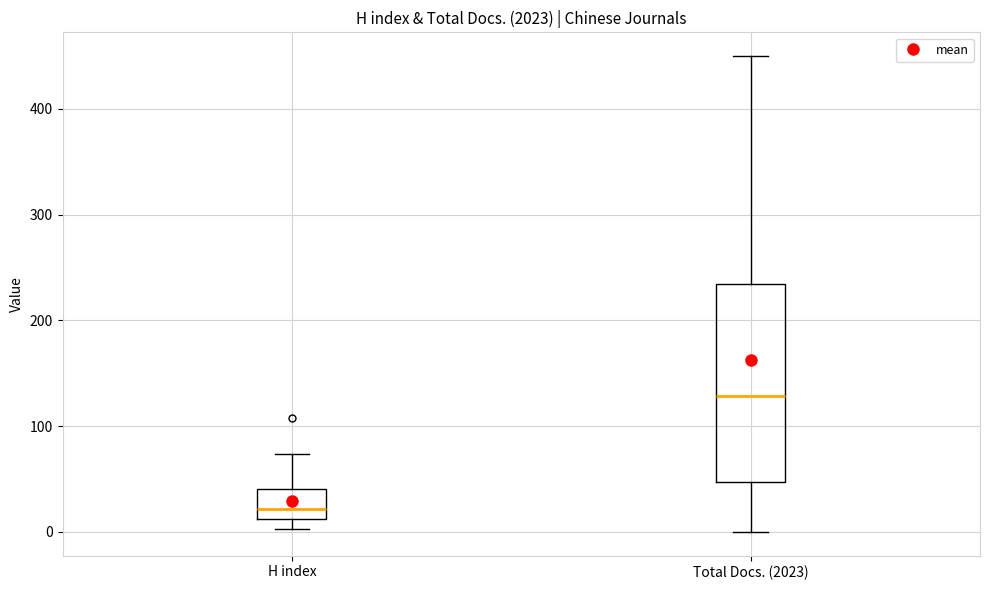

Where is the upper edge of the box for H index on the y-axis? The values are not printed on the chart, so give them approximately, as read against the axis.

40